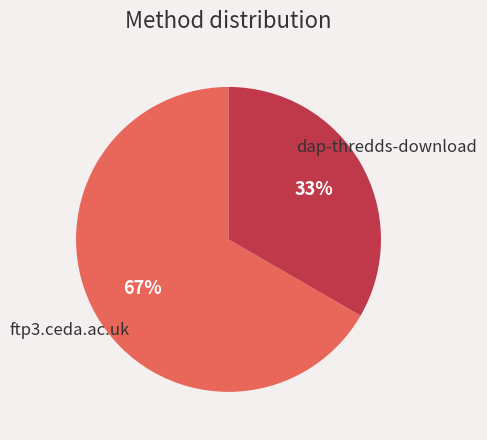

To the nearest percent, what is the combined percentage of ftp3.ceda.ac.uk and dap-thredds-download?

100%